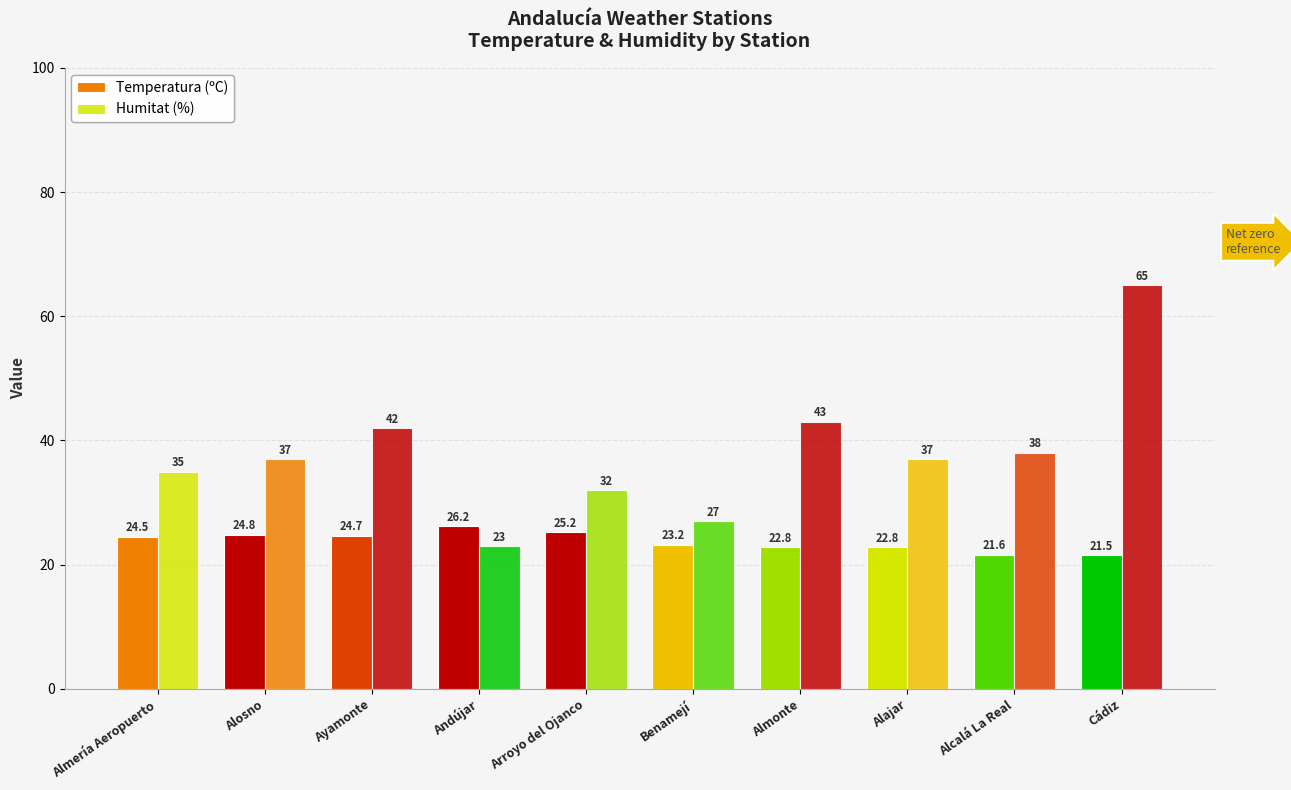

Read the Temperatura (ºC) value at Cádiz.

21.5